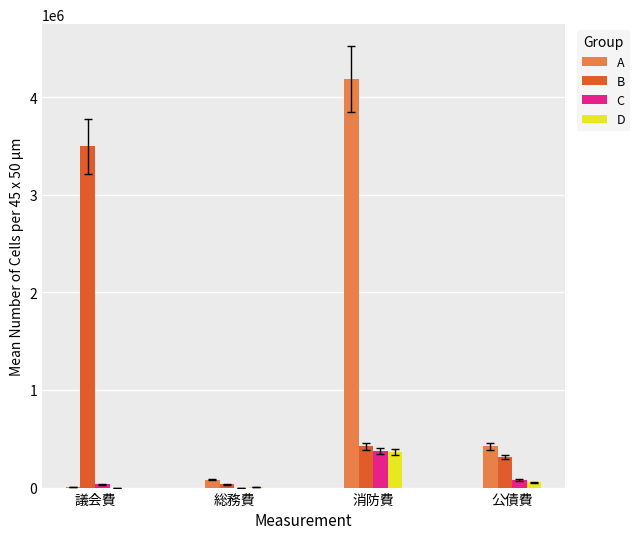

The value of D at 消防費 is 361400. True or false?

True